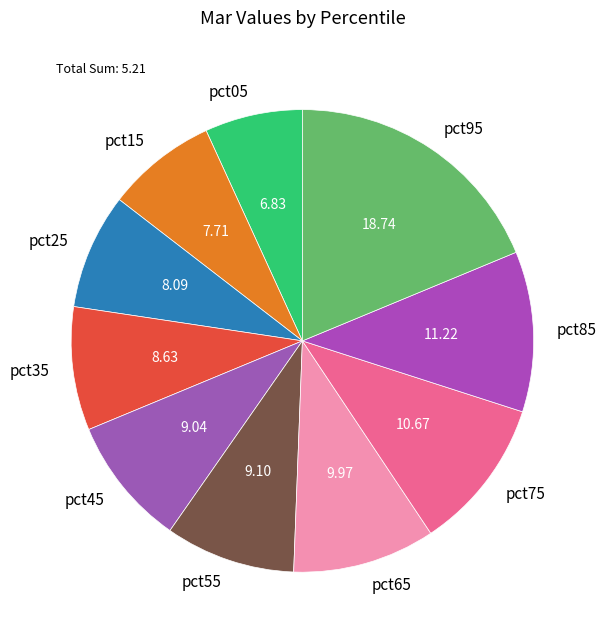

Which has a higher value, pct85 or pct75?

pct85